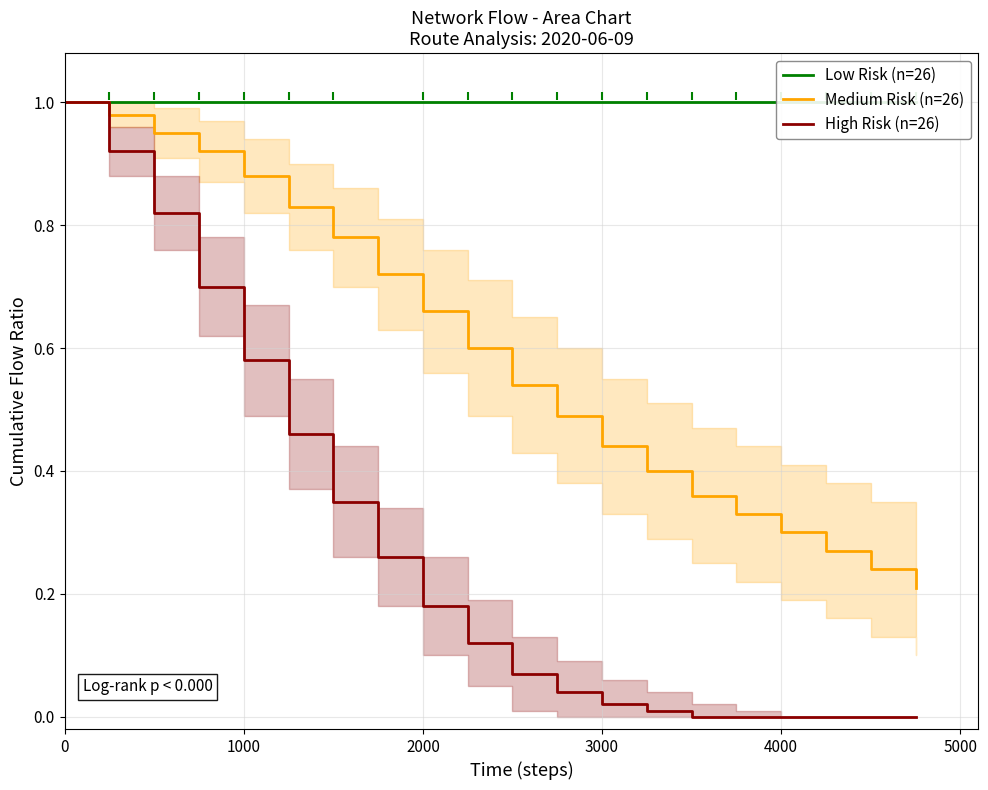

True or false: Low Risk (n=26) and Medium Risk (n=26) cross at least once.

False